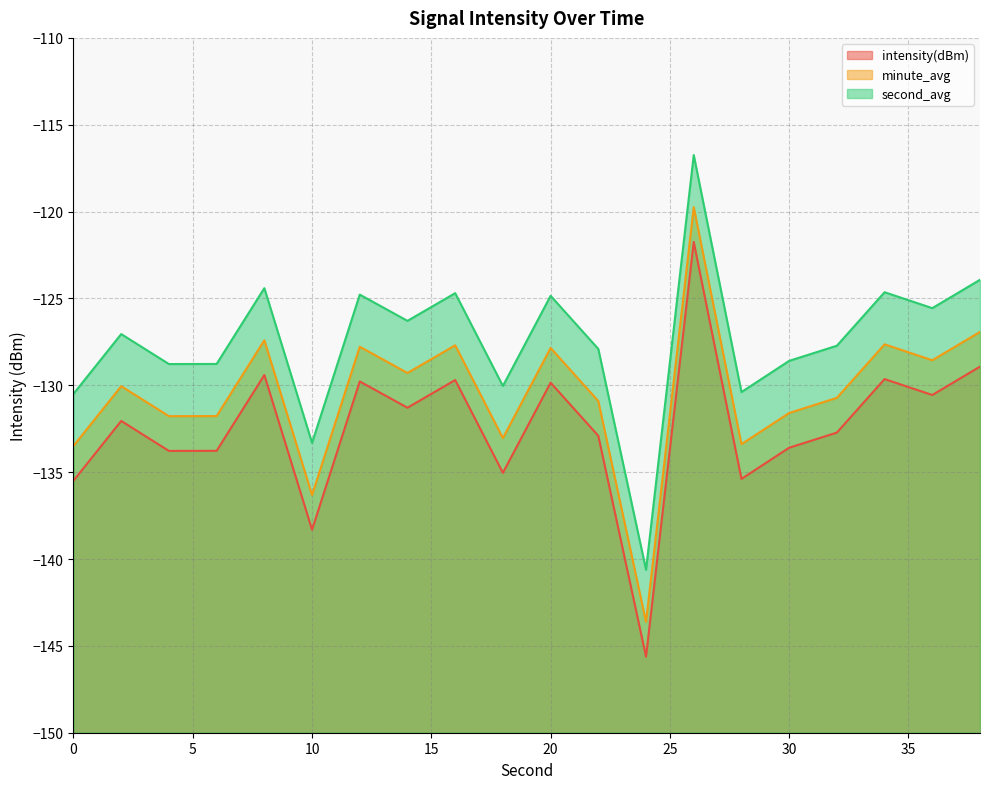

Rank the series at 22 from highest to lowest value.

second_avg, minute_avg, intensity(dBm)